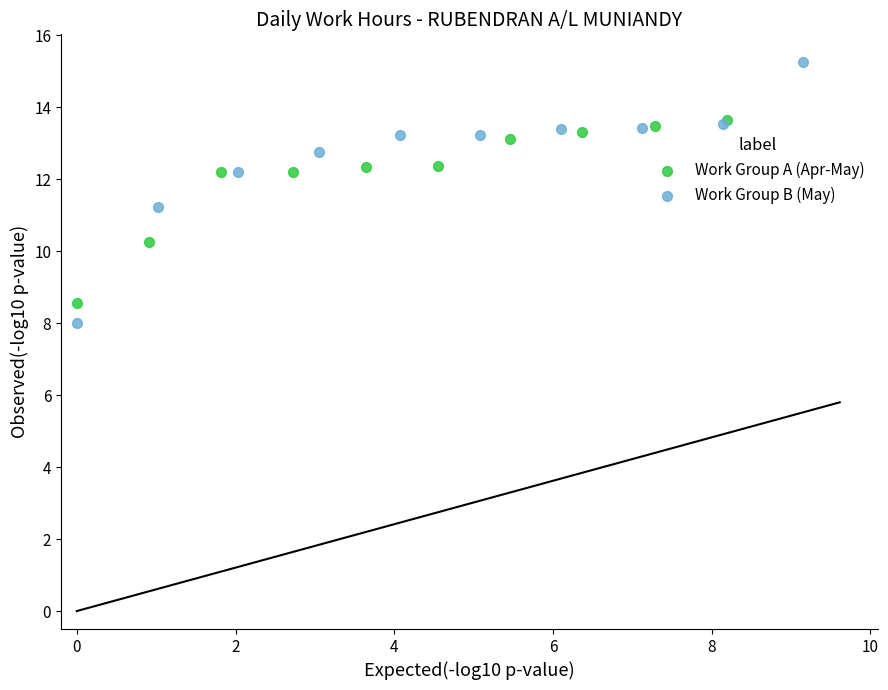

Which series reaches the maximum Y coordinate?

Work Group B (May)